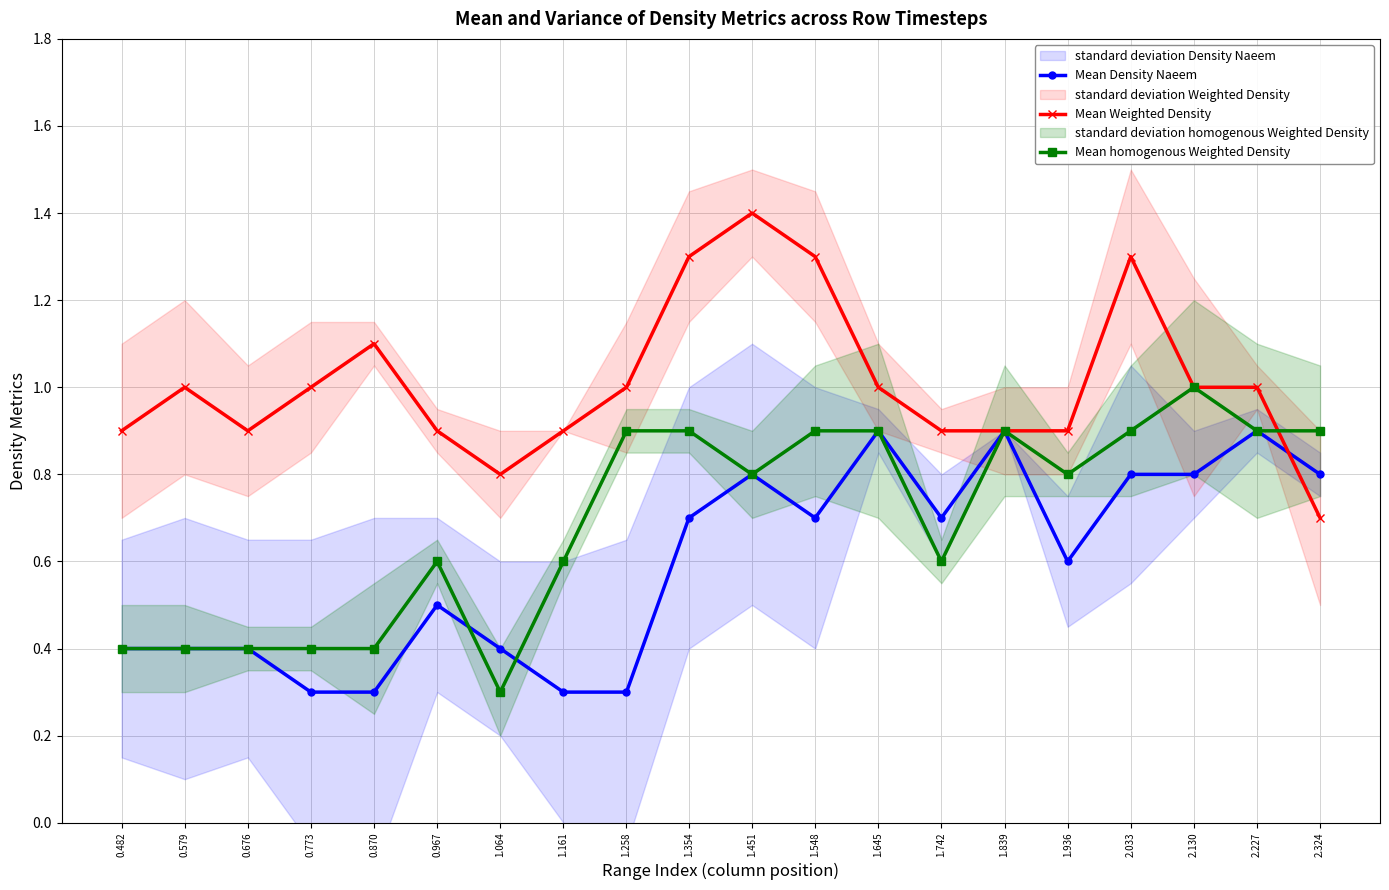

True or false: Mean Density Naeem has more than 1 points higher than both neighbors.

True